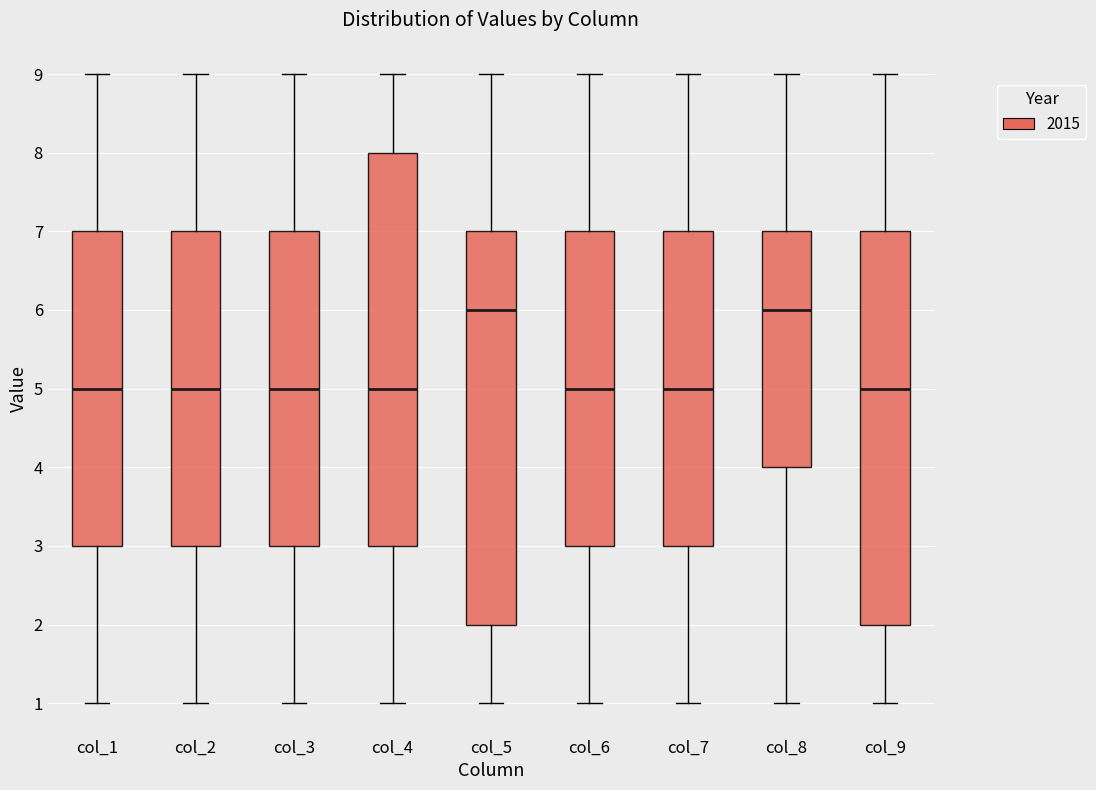

Where does the lower whisker of the box for col_6 end on the y-axis? The values are not printed on the chart, so give them approximately, as read against the axis.

1